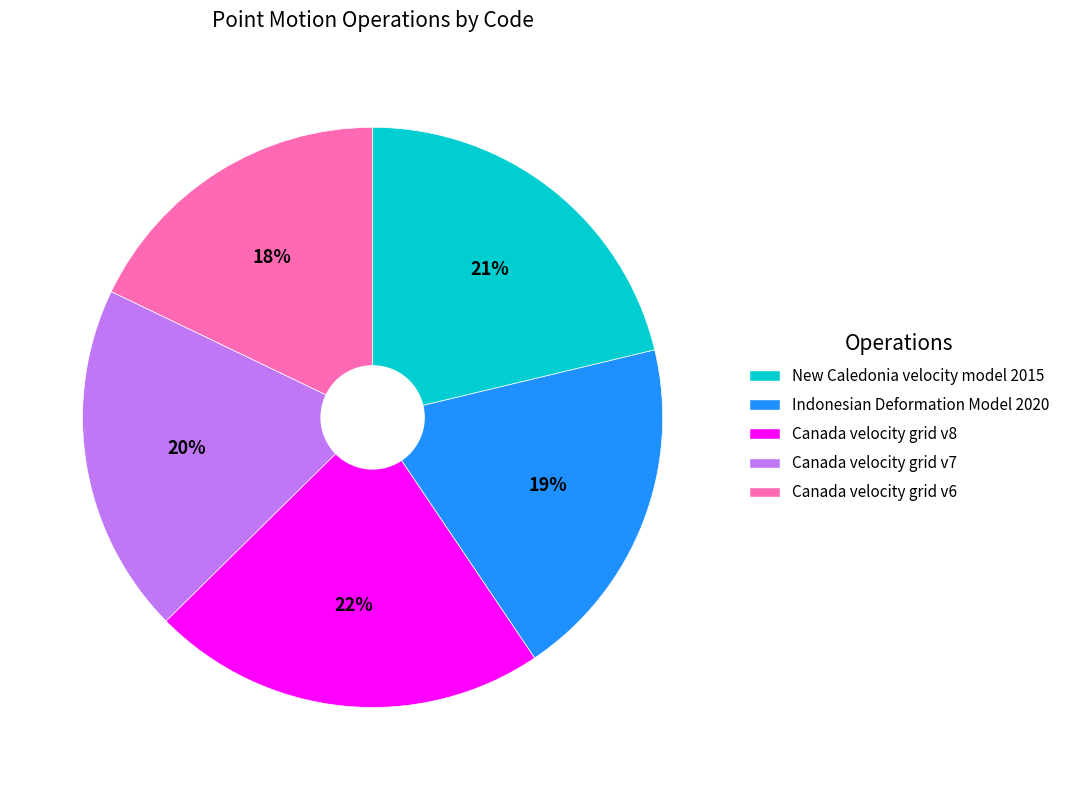

Does any single category account for the majority?

No